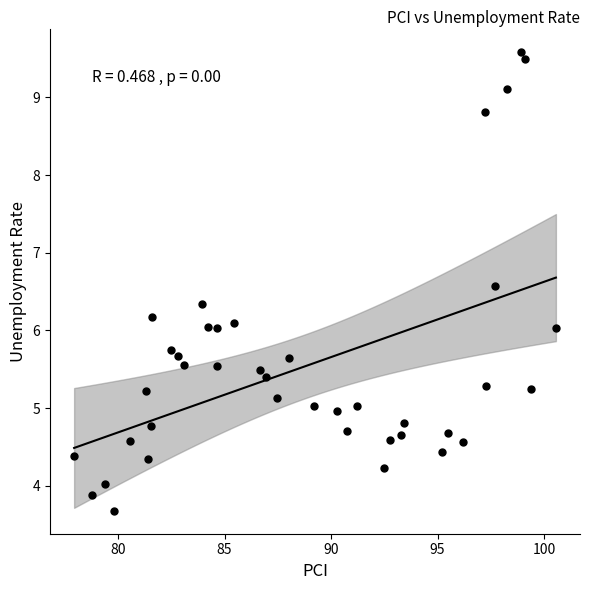

What is the range of Y values (max minus min)?

5.9